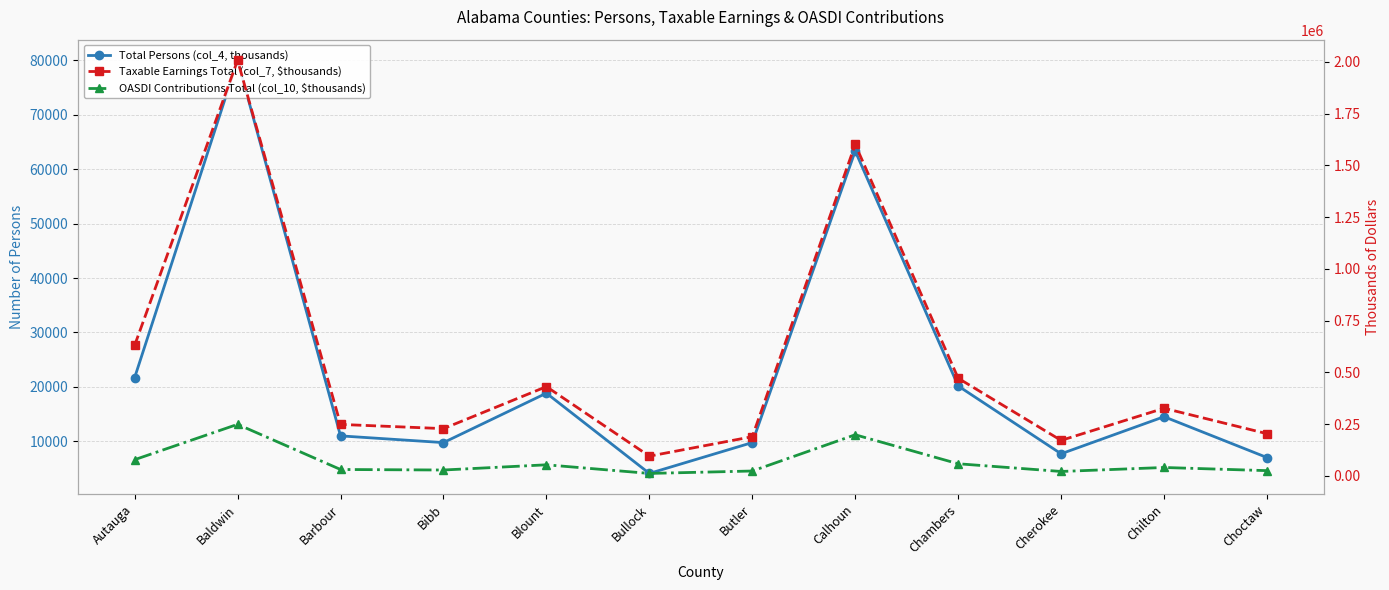

Which label corresponds to the smallest value in the chart?

Bullock